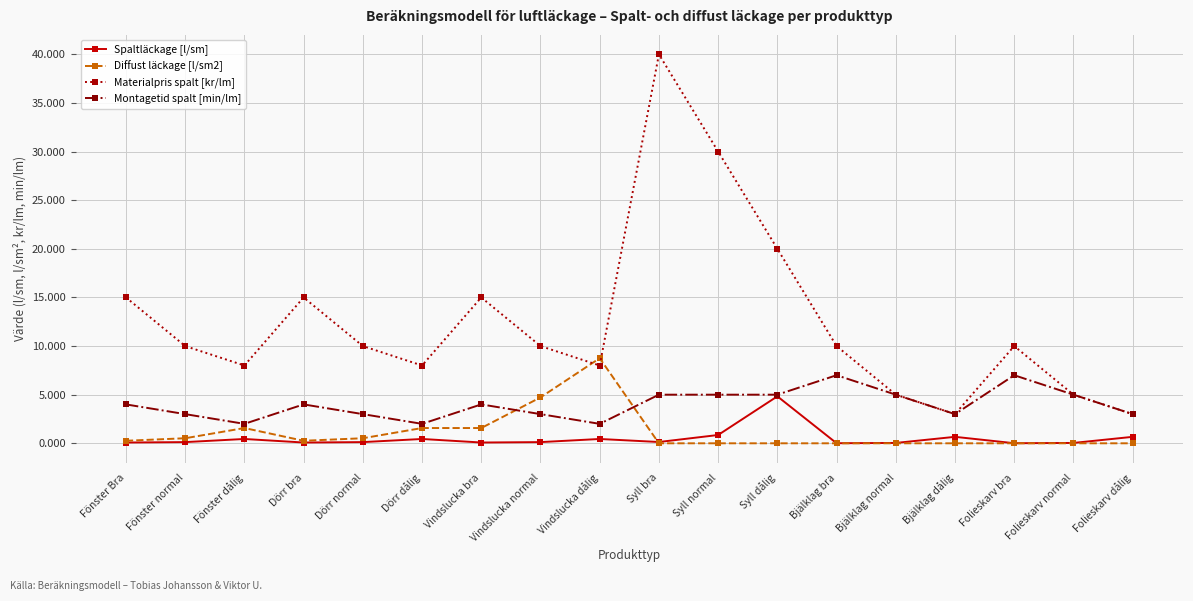

How many categories are shown in the chart?

18